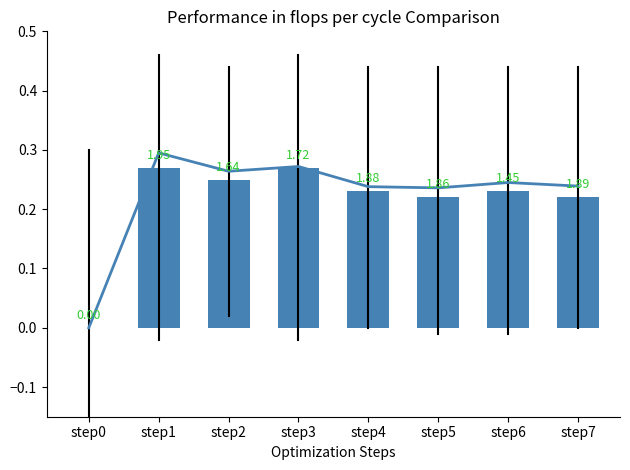

List the labels in order of value, largest first.

step1, step3, step2, step4, step6, step5, step7, step0